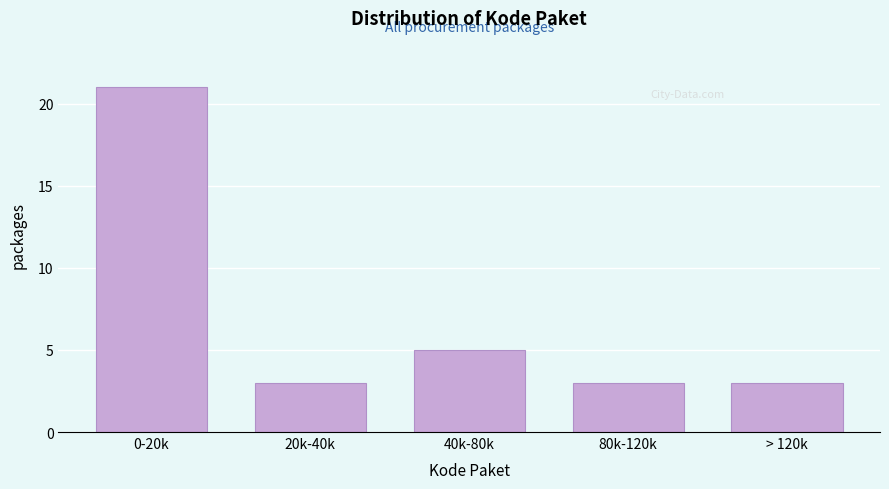

Reading left to right, what are all the values shown in this chart?

0-20k=21	20k-40k=3	40k-80k=5	80k-120k=3	> 120k=3